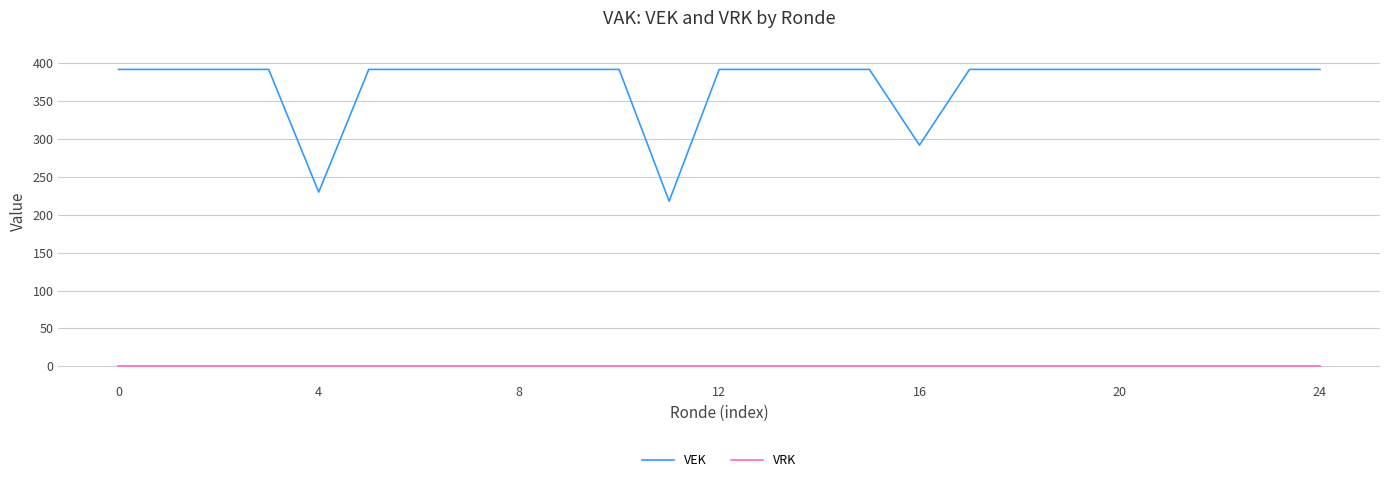

True or false: VEK and VRK cross at least once.

False